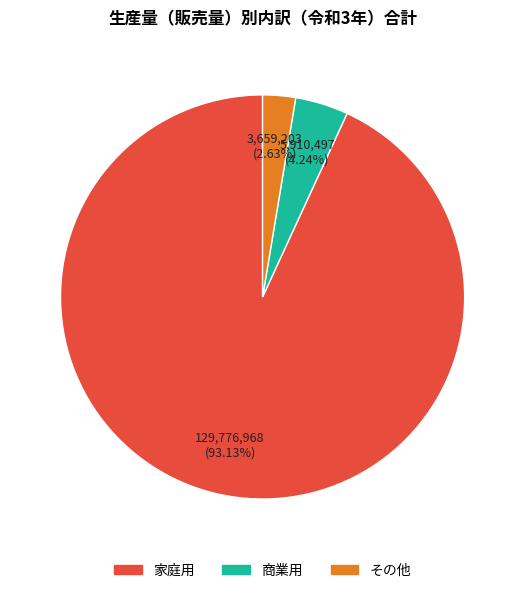

To the nearest percent, what percentage of the pie is 商業用?

4%